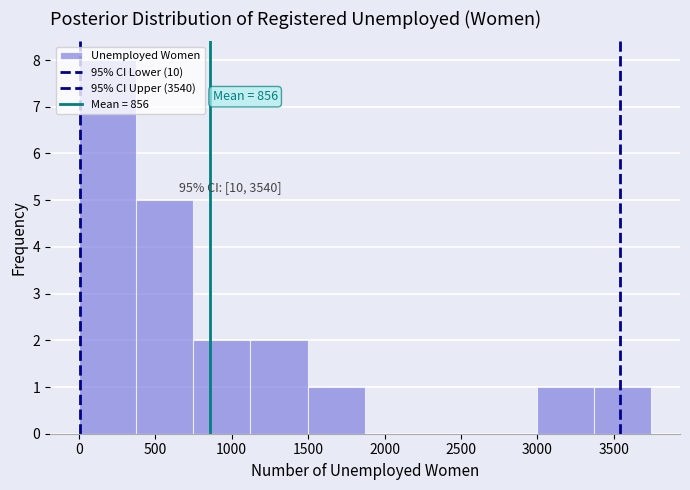

Over which range of the x-axis is the bar tallest?

0 to 350